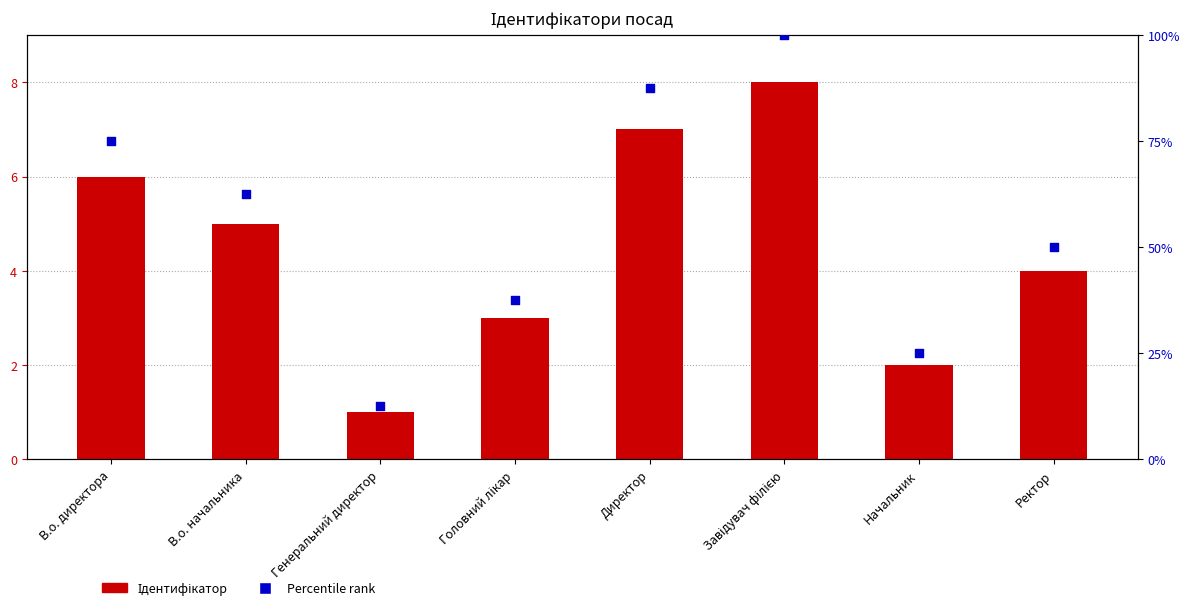

Which series has the largest total across all categories?

Percentile rank